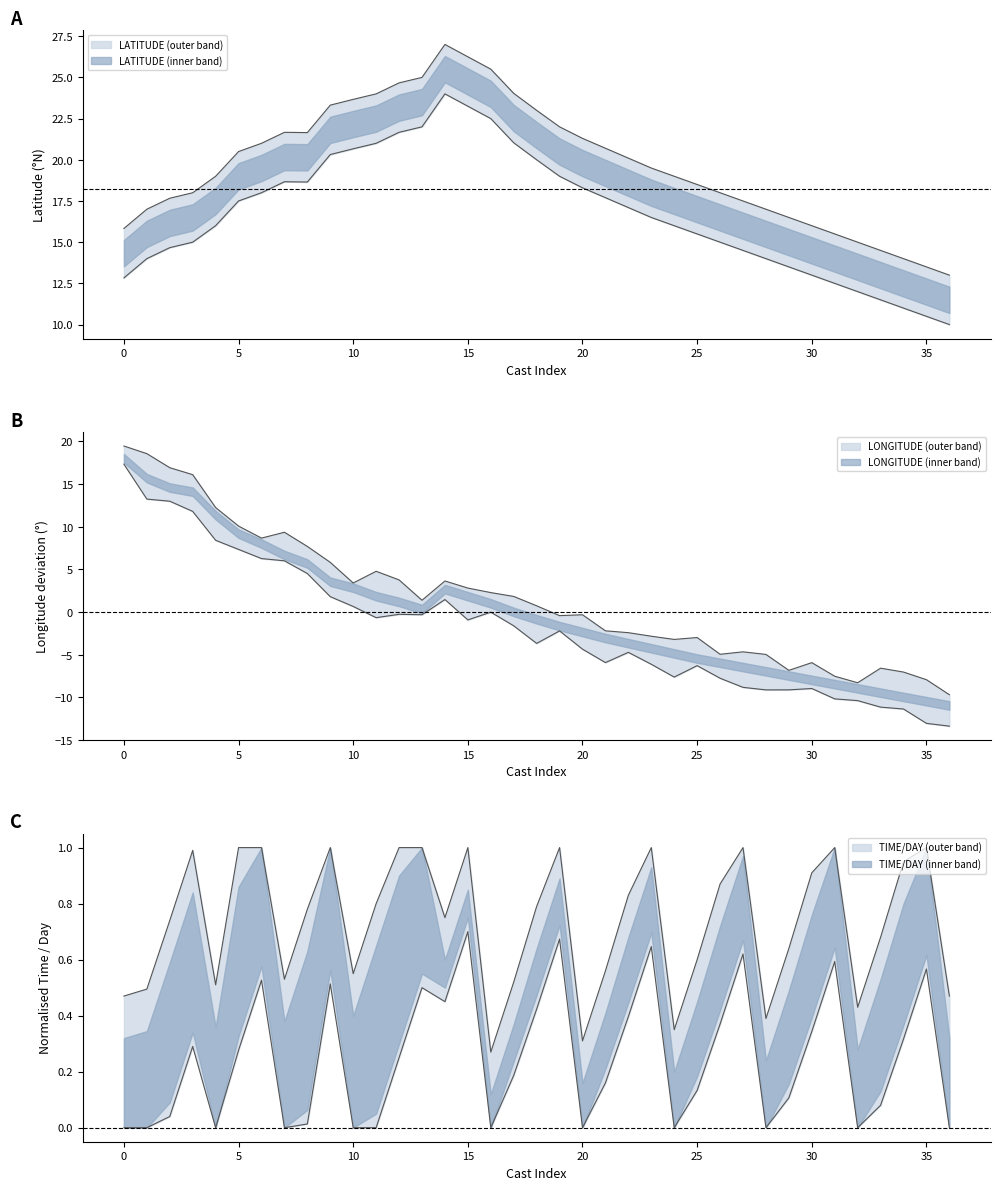

Between 5 and 5, which is larger?

5